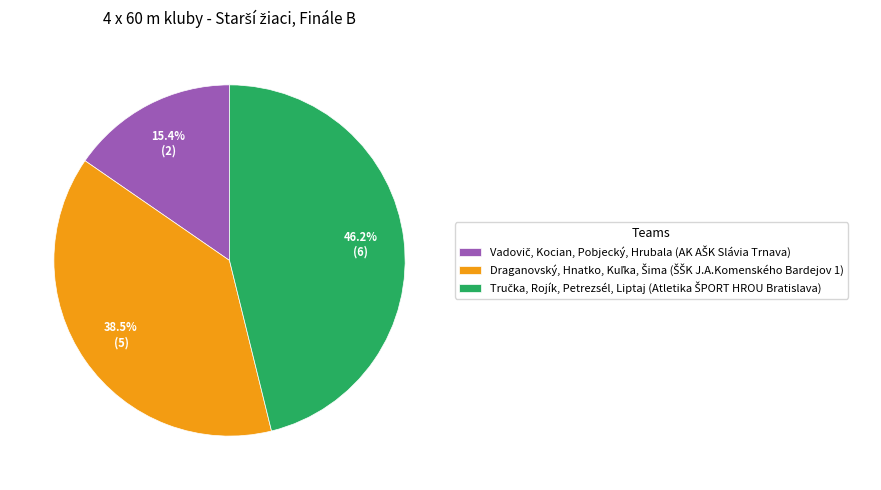

Does any single category account for the majority?

No